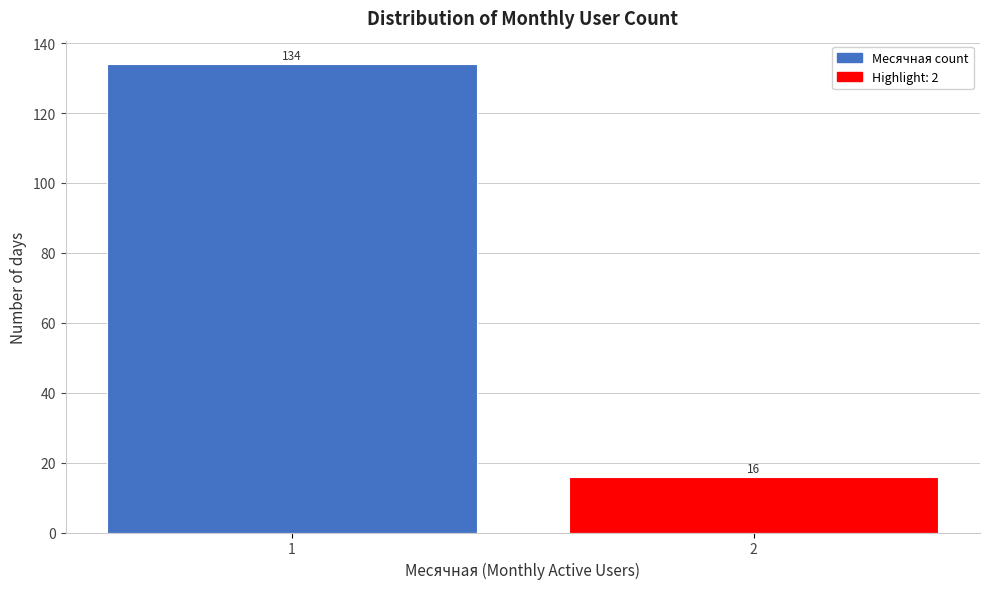

Reading left to right, transcribe all the data shown in this chart.

1=134	2=16